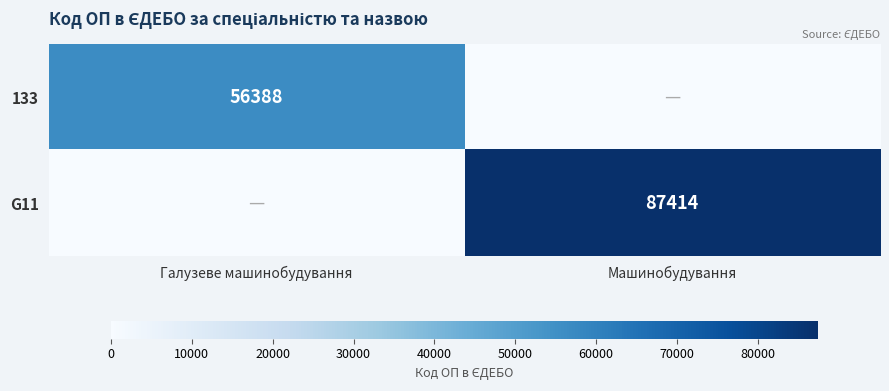

Between Машинобудування and Галузеве машинобудування, which is larger?

Галузеве машинобудування